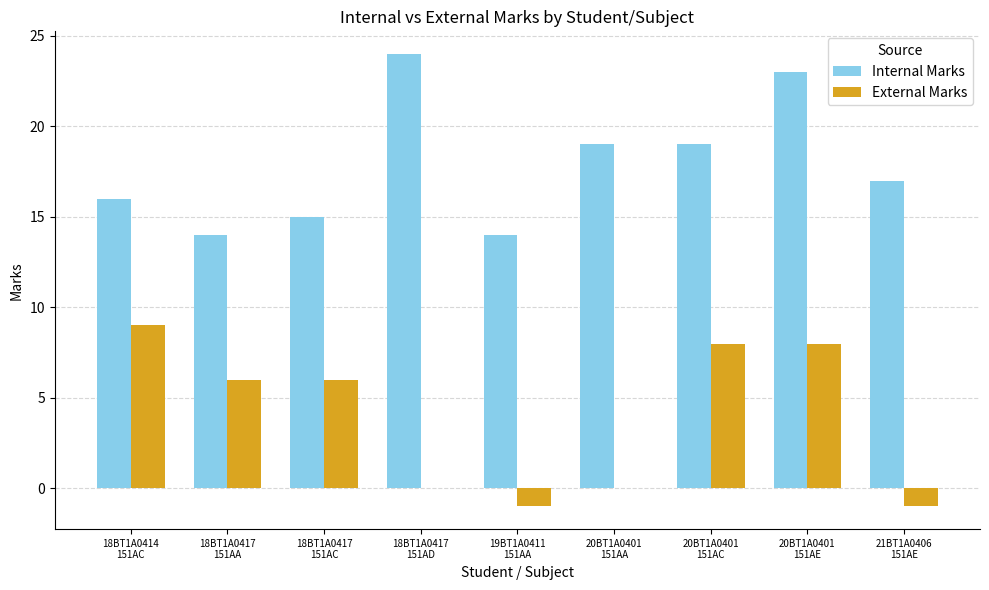

What is the highest value of the Internal Marks series?

24